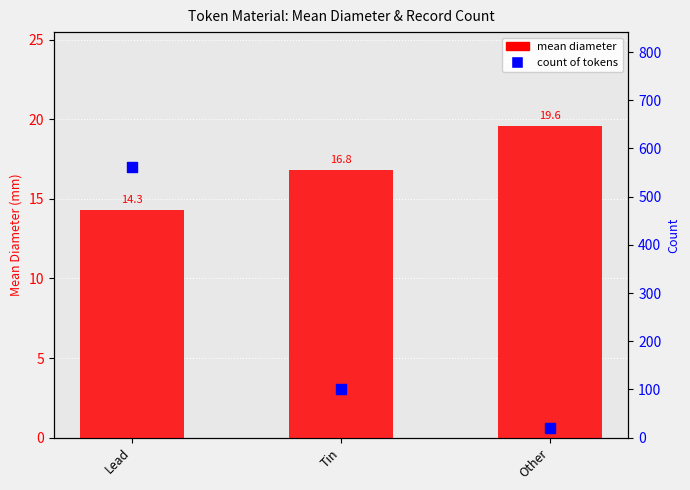

At which category is the sum across all series the highest?

Lead